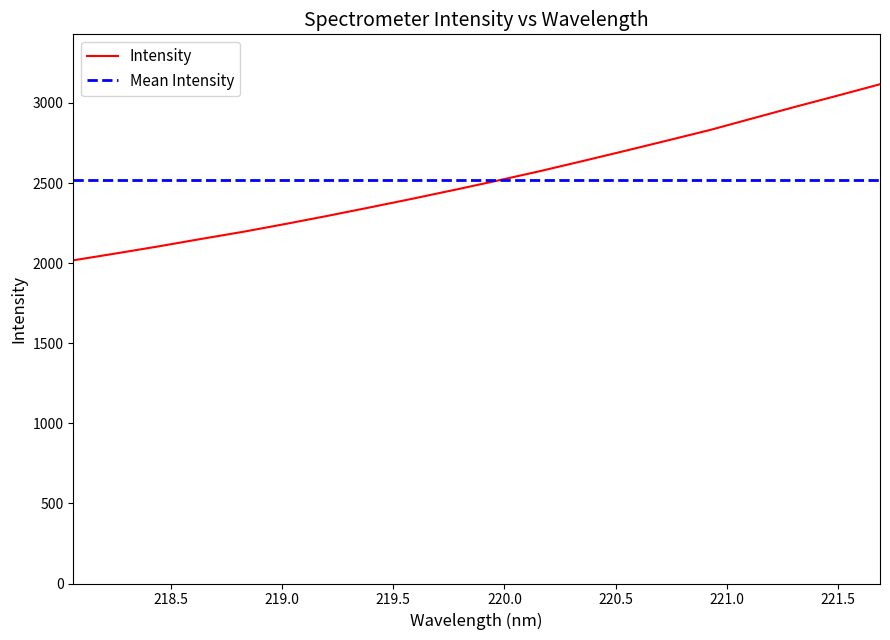

Does the chart have visible grid lines?

No